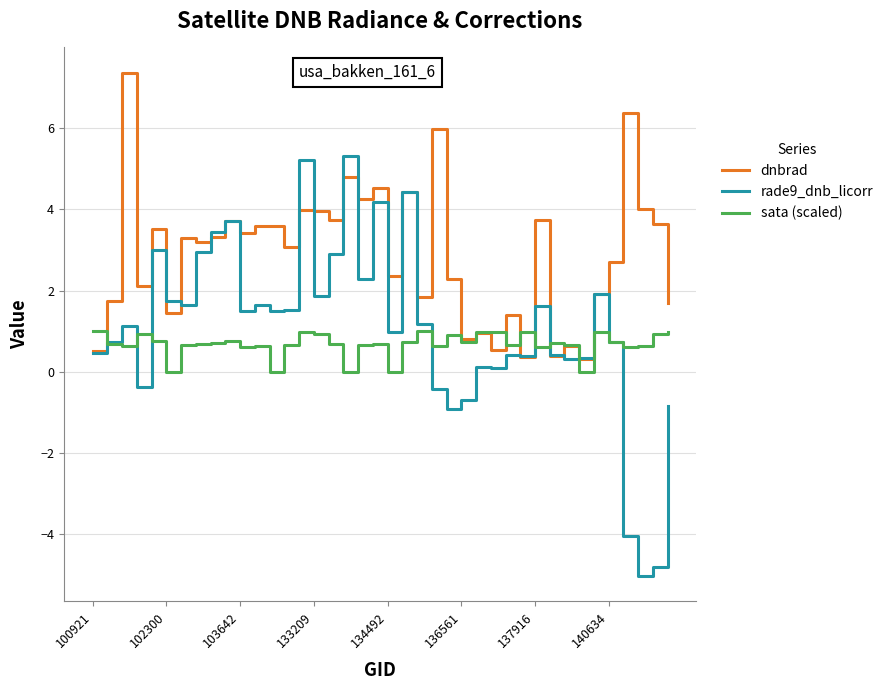

What is the maximum value shown in the chart?

7.4